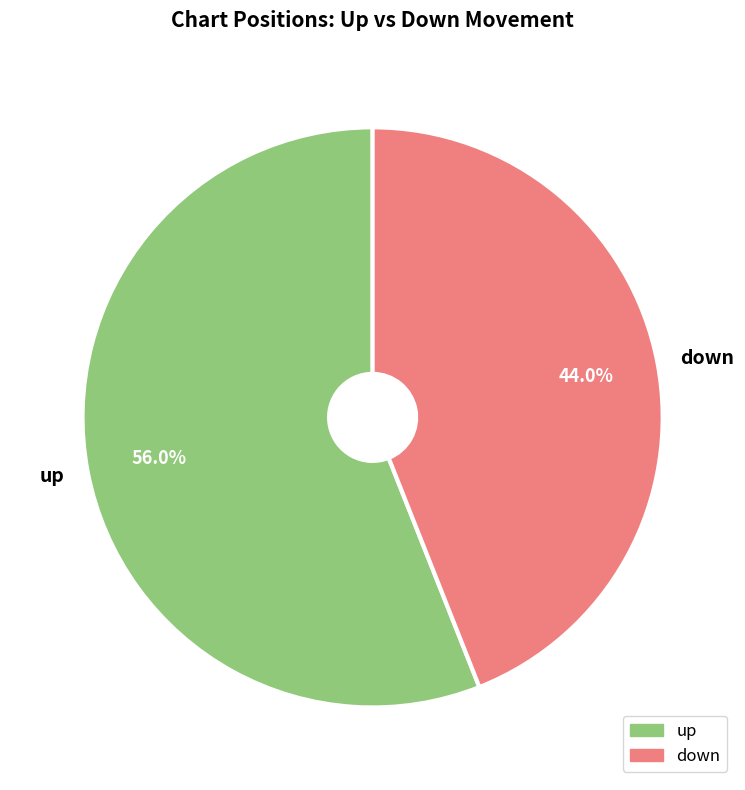

What percentage do up and down together represent?

100.0%